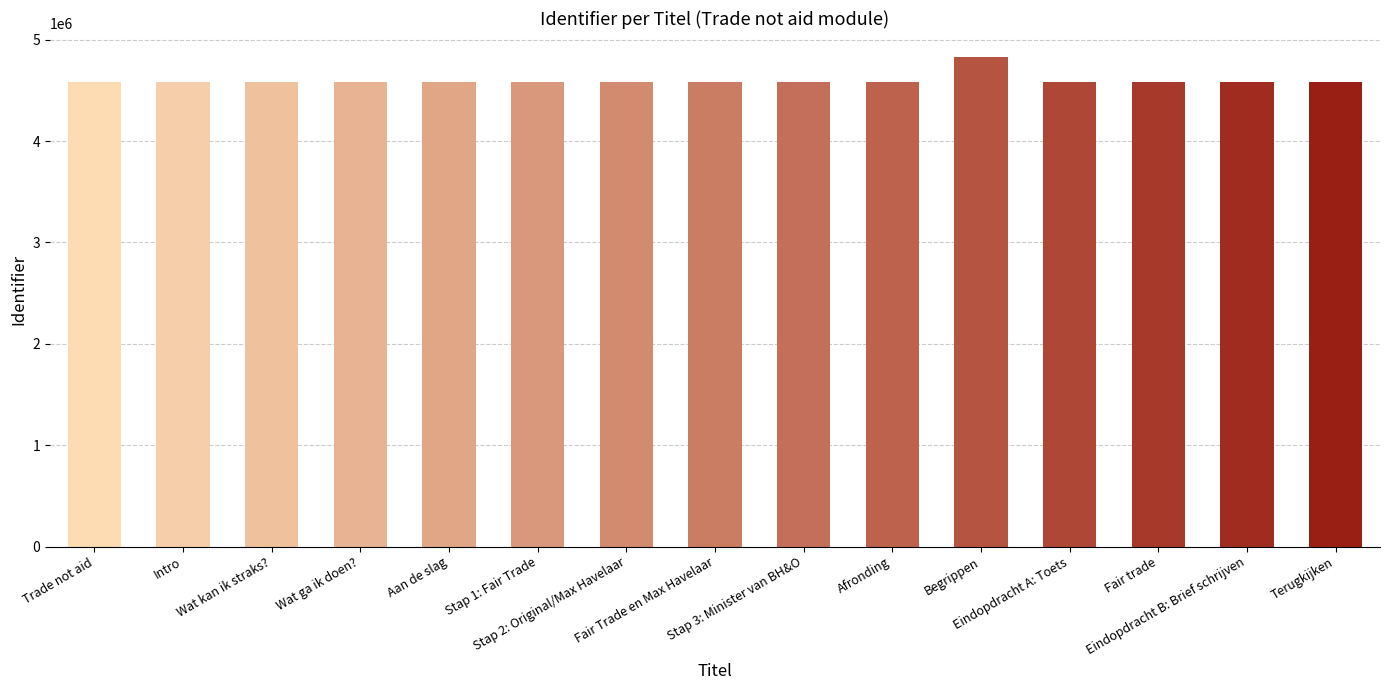

What is the value of the 8th bar from the left?

4582601